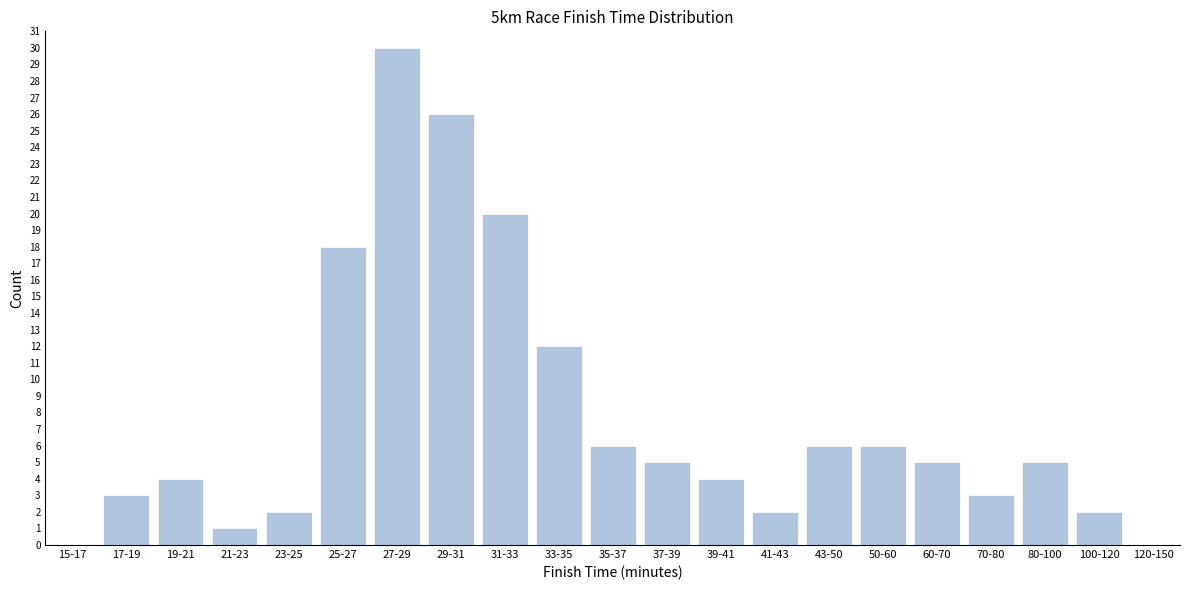

Reading left to right, list all the values displayed in this chart.

15-17=0	17-19=3	19-21=4	21-23=1	23-25=2	25-27=18	27-29=30	29-31=26	31-33=20	33-35=12	35-37=6	37-39=5	39-41=4	41-43=2	43-50=6	50-60=6	60-70=5	70-80=3	80-100=5	100-120=2	120-150=0